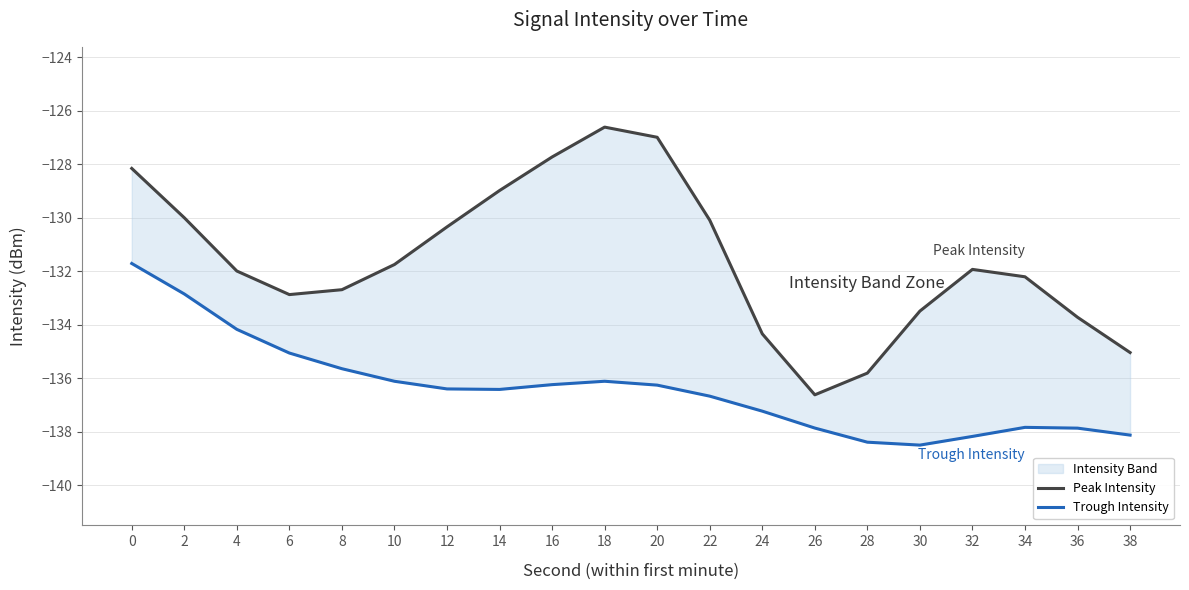

What is the sum of the Peak Intensity values at 8 and 38?

-267.7